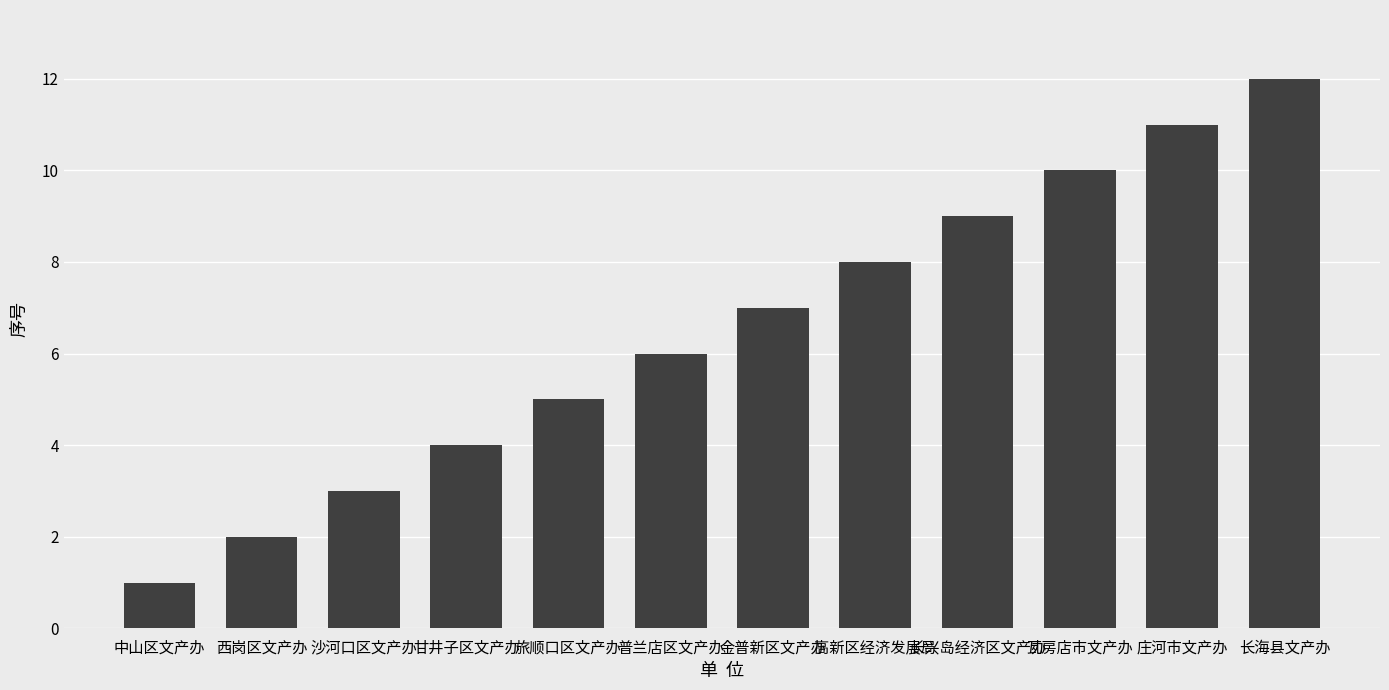

Which category has the lowest value across all series?

中山区文产办